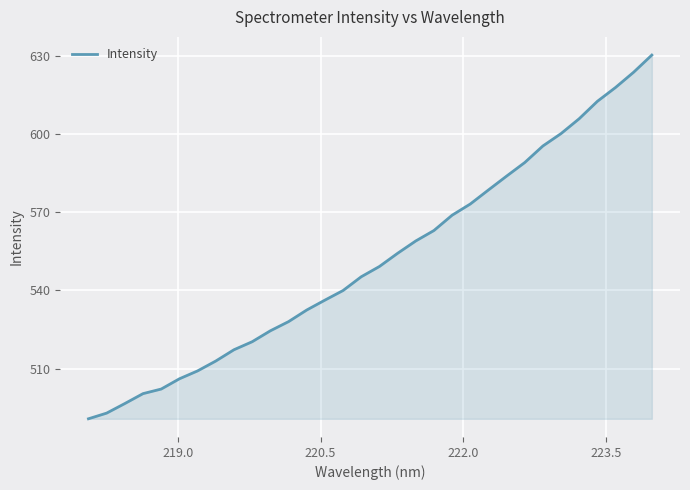

What is the smallest value displayed?

490.7